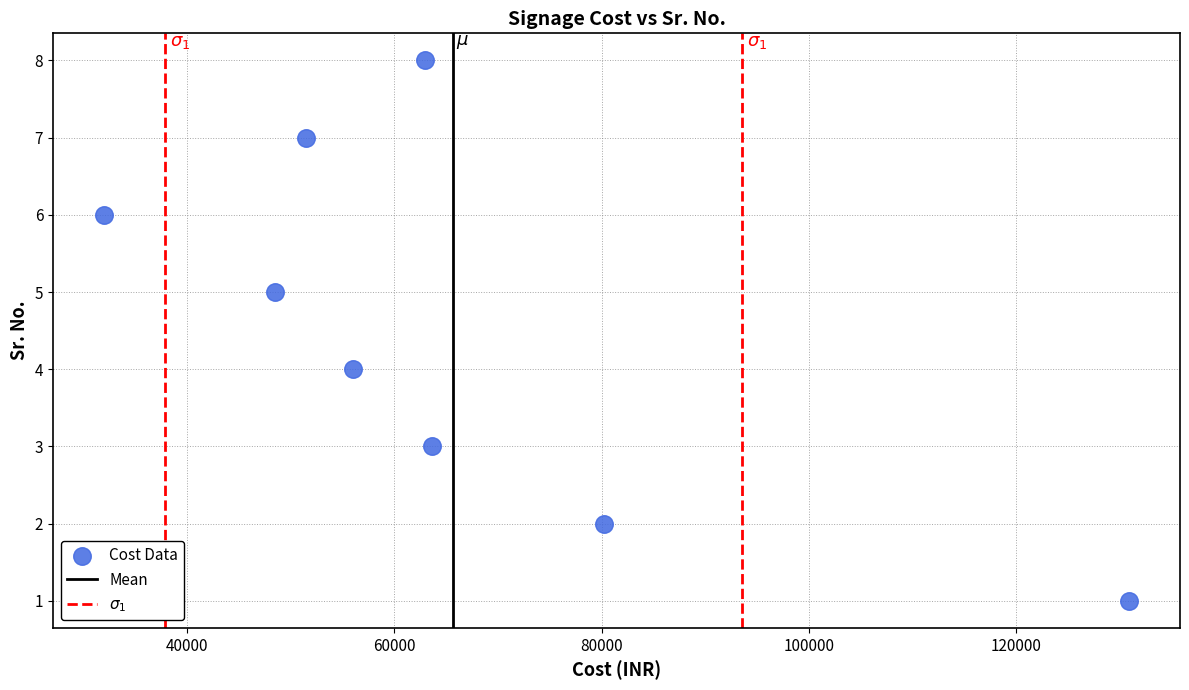

What is the average X value?

65701